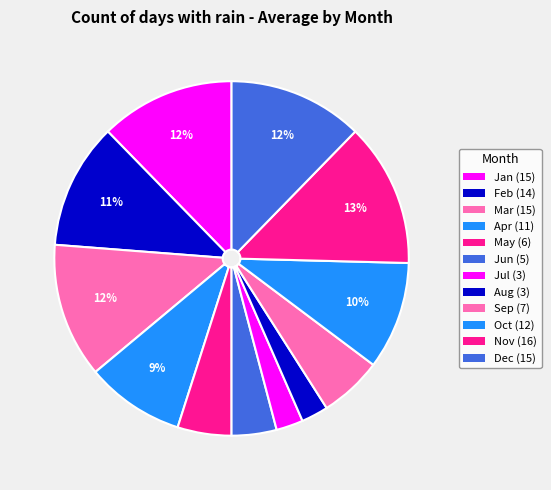

What percentage is NOT represented by Aug?

97.5%